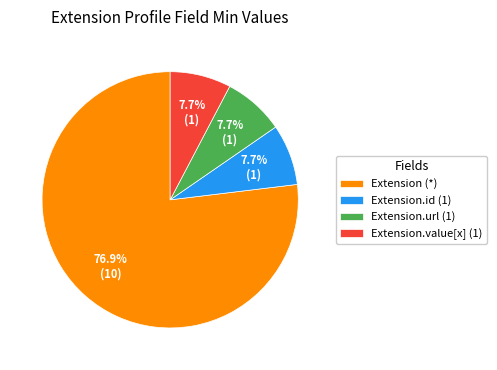

Which slice is the largest?

Extension (*)